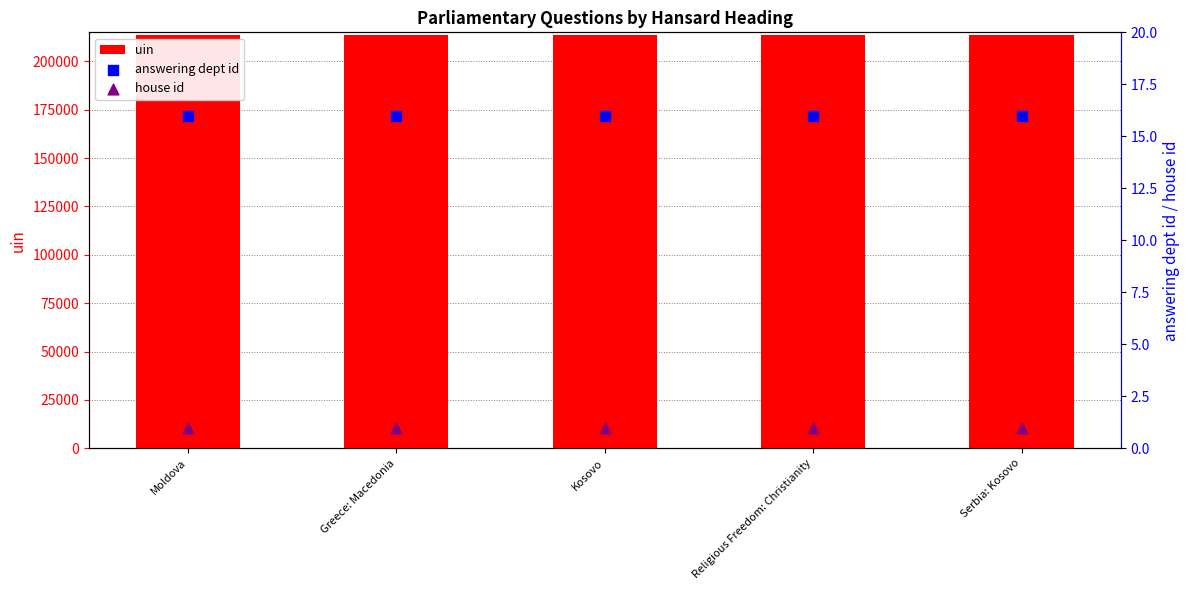

Which series has the largest Y range (max minus min)?

uin